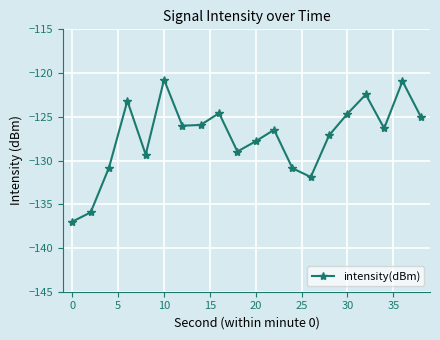

What is the greatest value displayed?

-120.8